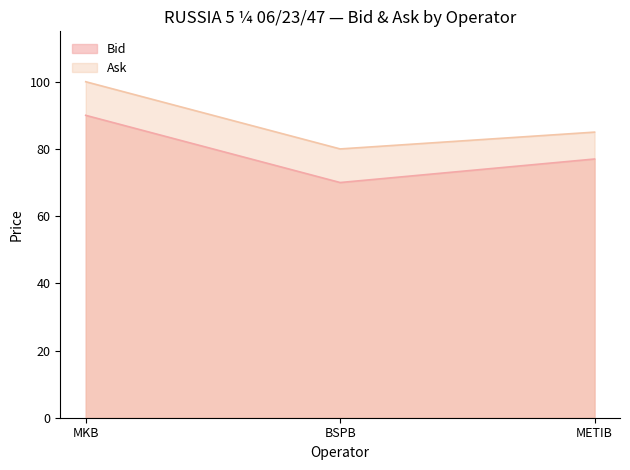

How many data points does each series have?

3